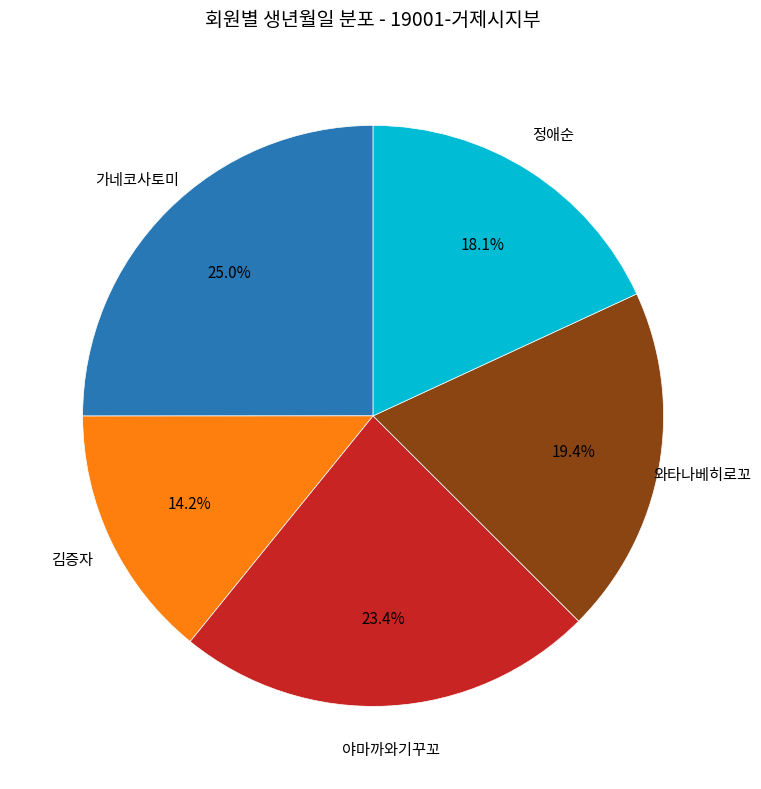

Does any single category account for the majority?

No